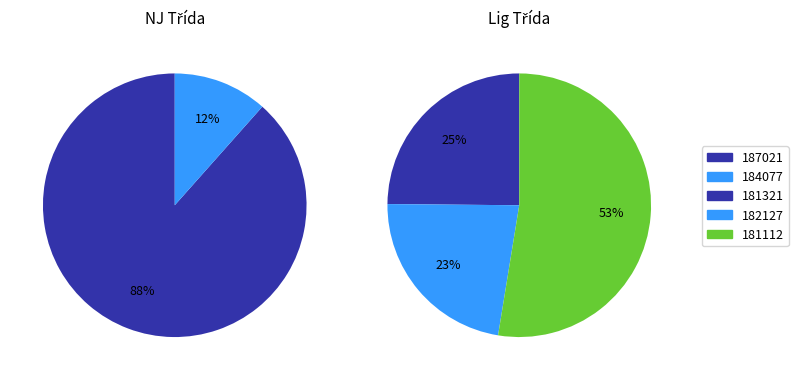

What is the ratio of the value at 181321 to the value at 187021?

0.4